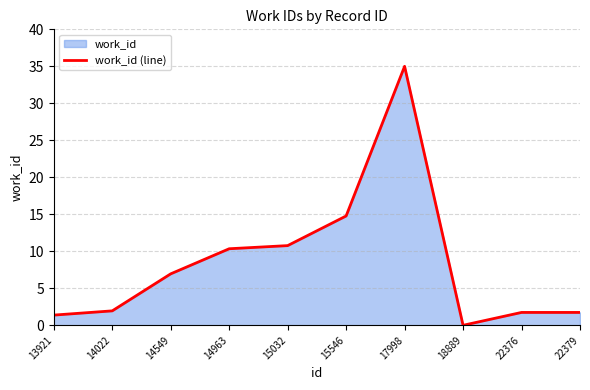

Does the chart have visible grid lines?

Yes